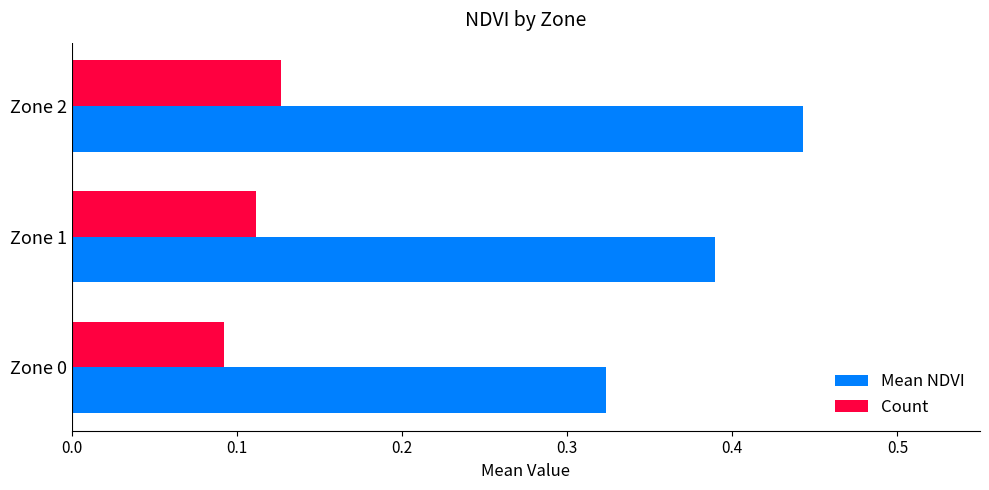

Rank the series by their average value, from highest to lowest.

Mean NDVI, Count